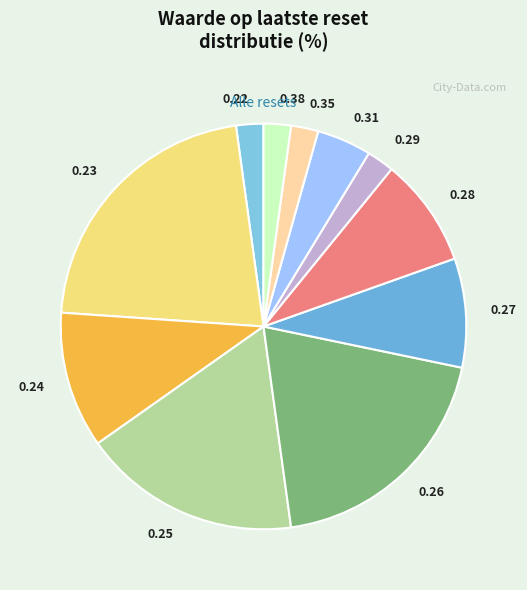

How many slices are in this pie chart?

11